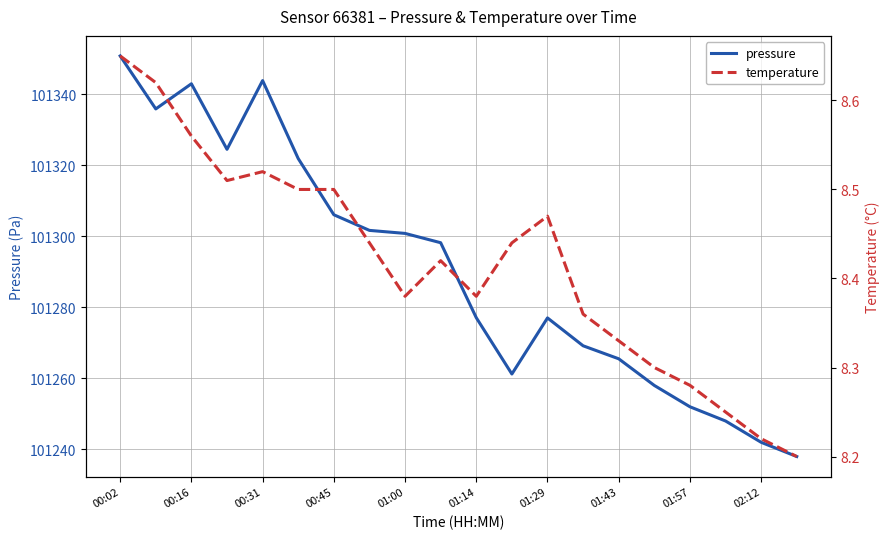

How many data points does each series have?

20